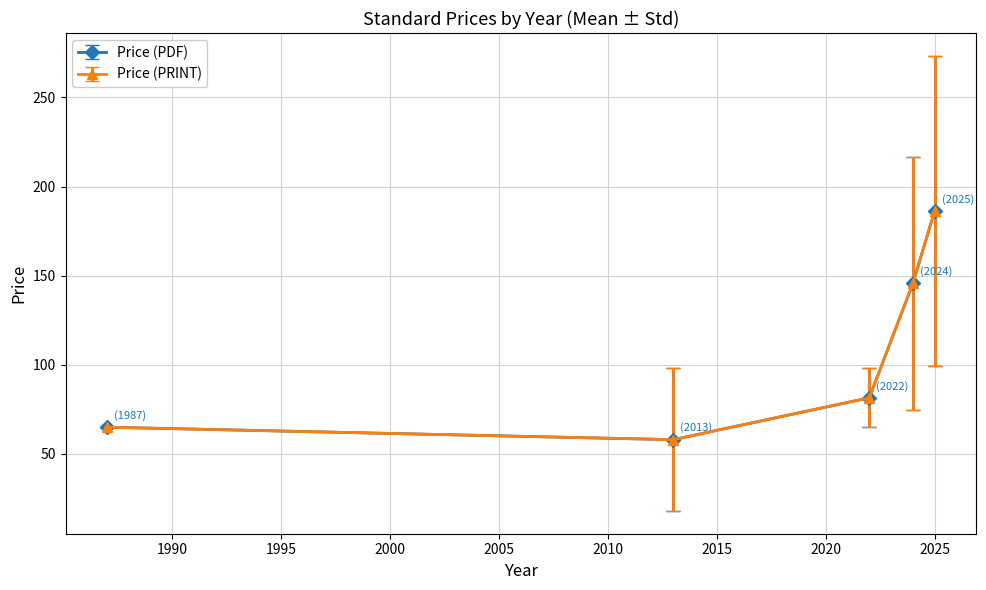

Is this an area chart (filled region under the line)?

No